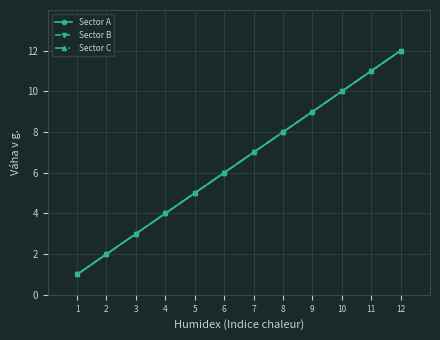

Is this an area chart (filled region under the line)?

No